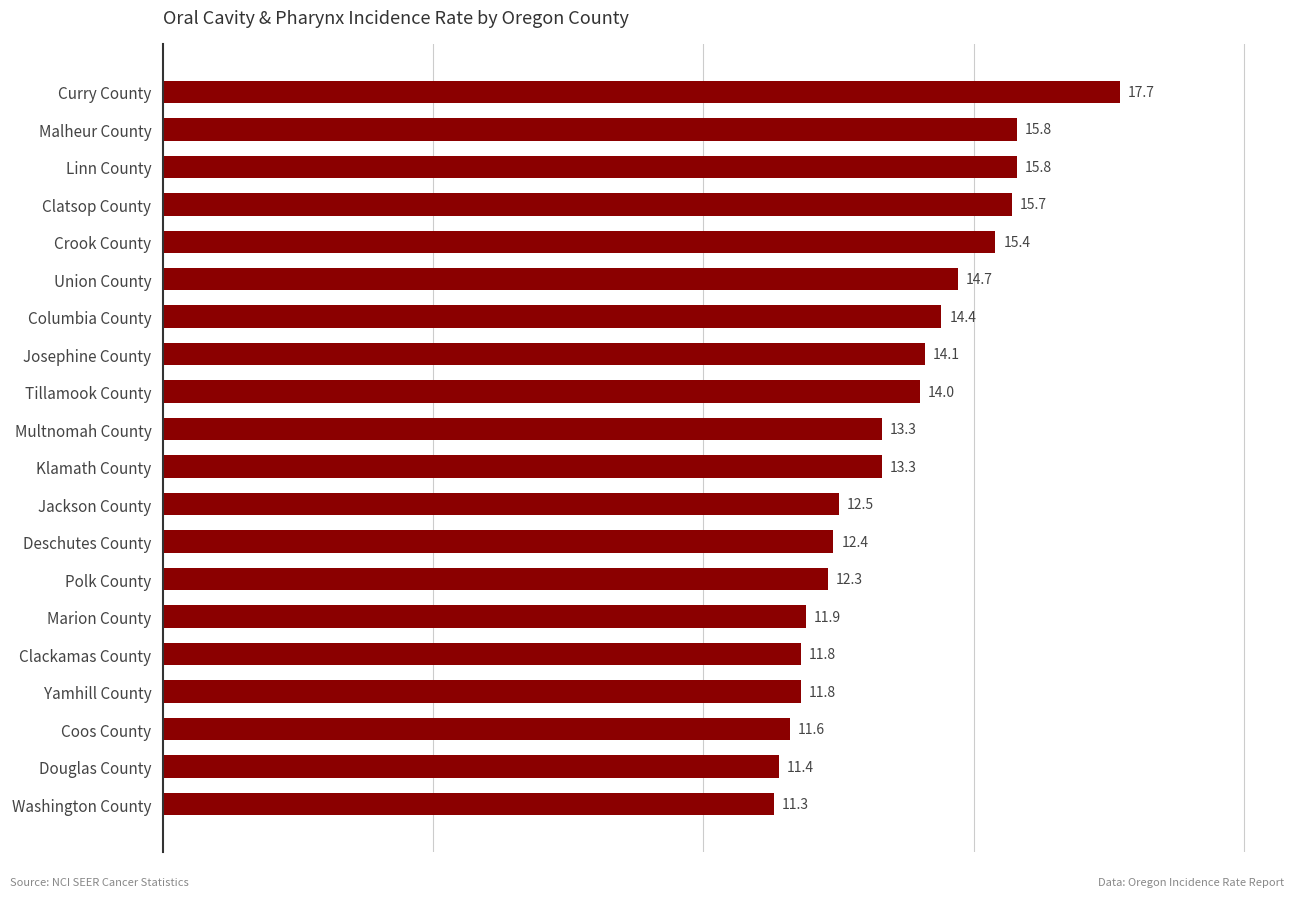

What is the sum of all values?

271.2